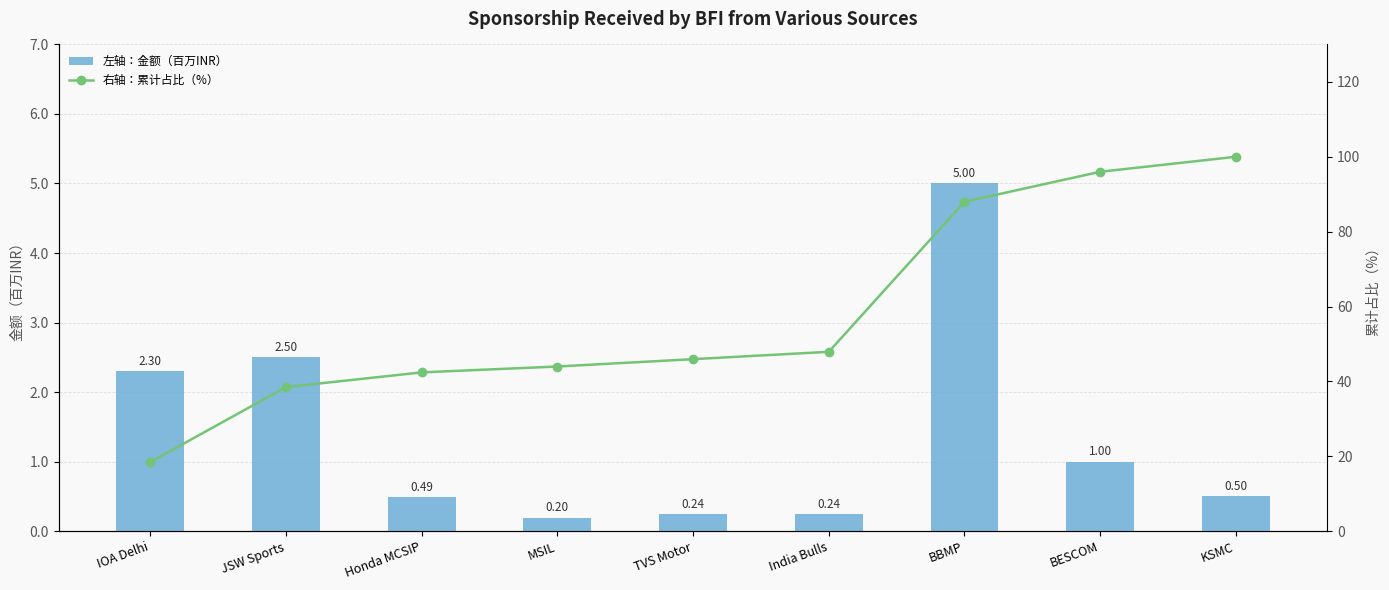

Where is 左轴：金额（百万INR） nearest to the value 2?

IOA Delhi